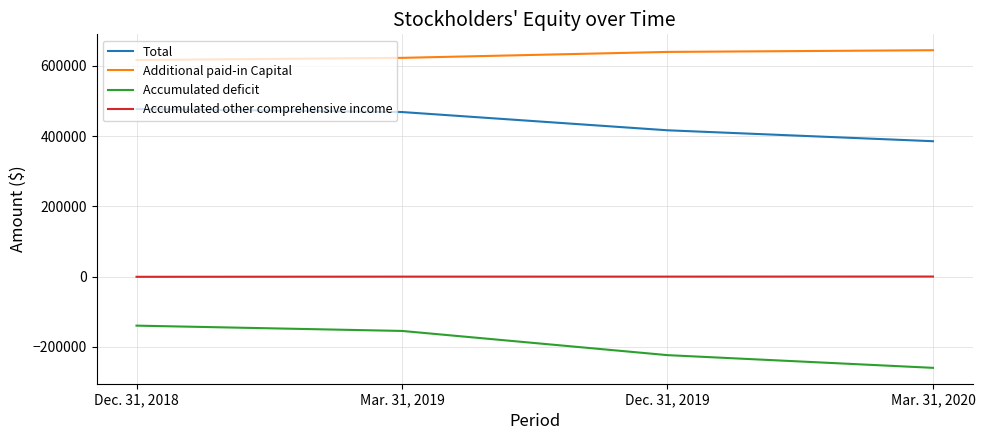

Between Dec. 31, 2018 and Mar. 31, 2020, which series saw the biggest shift?

Accumulated deficit